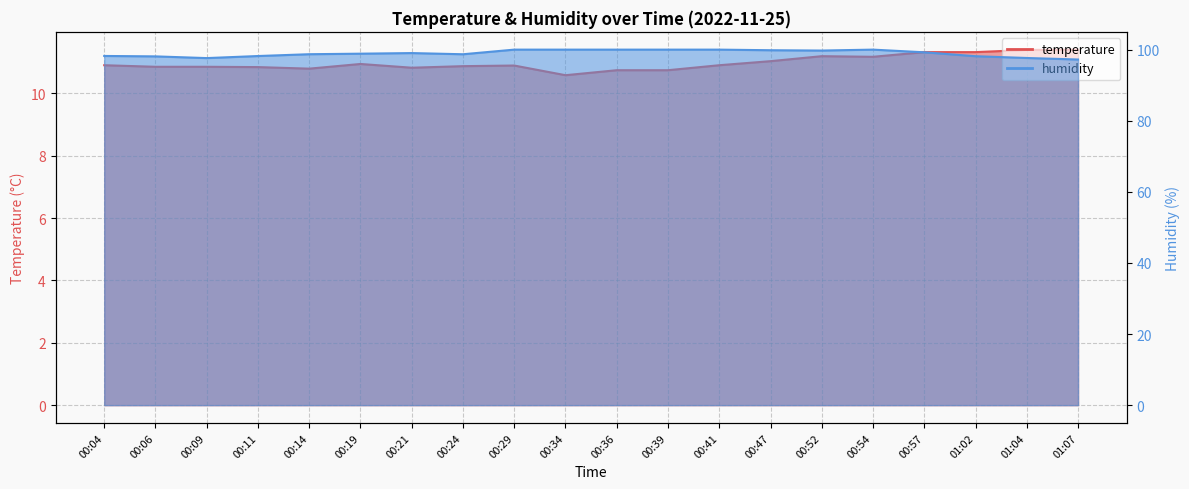

What is the difference between the maximum and second lowest values in the humidity series?

2.4